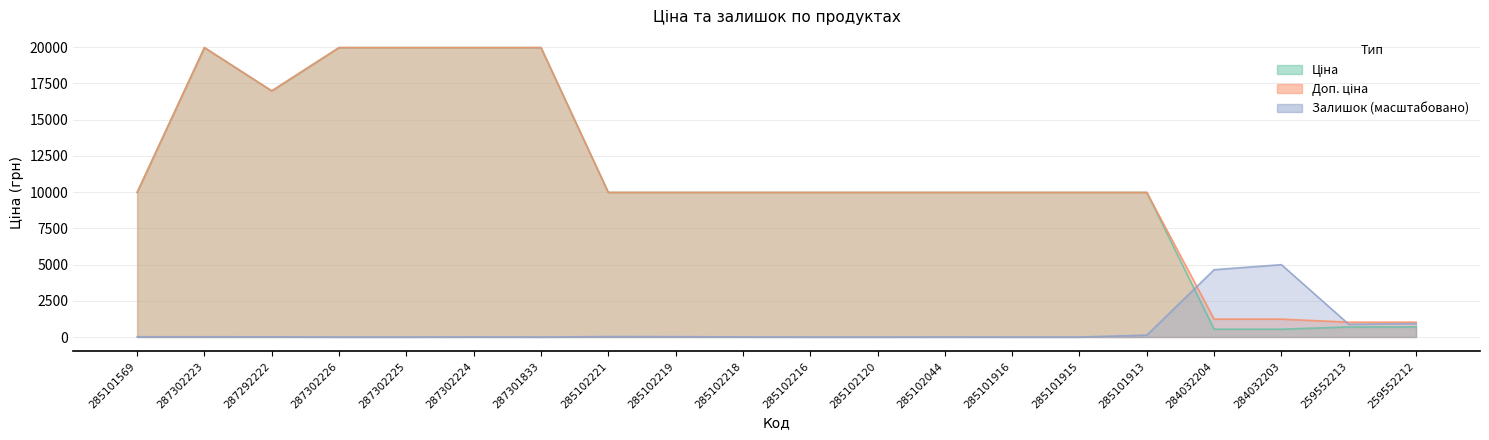

What is the difference between the Доп. ціна values at 284032203 and 285101569?

8739.6